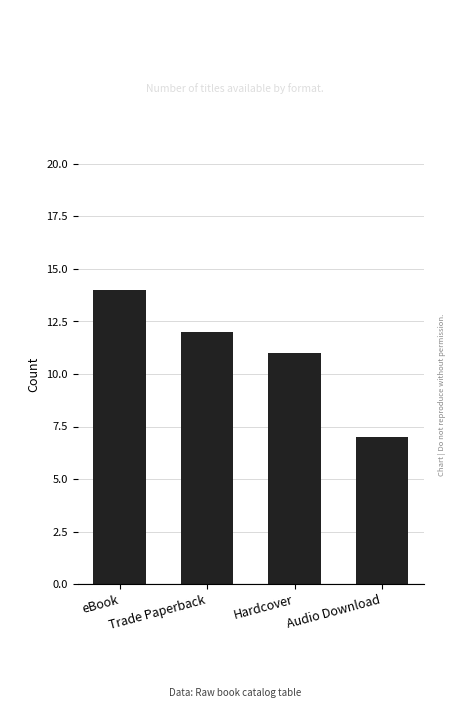

The chart shows a value of 7 at Audio Download. True or false?

True